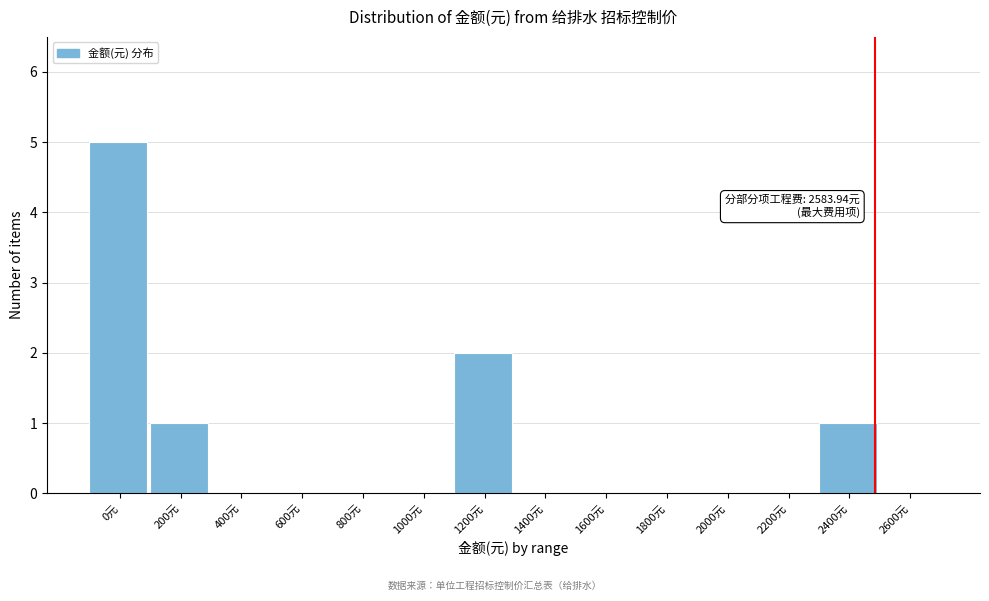

Reading left to right, transcribe all the data shown in this chart.

0元=5	200元=1	400元=0	600元=0	800元=0	1000元=0	1200元=2	1400元=0	1600元=0	1800元=0	2000元=0	2200元=0	2400元=1	2600元=0